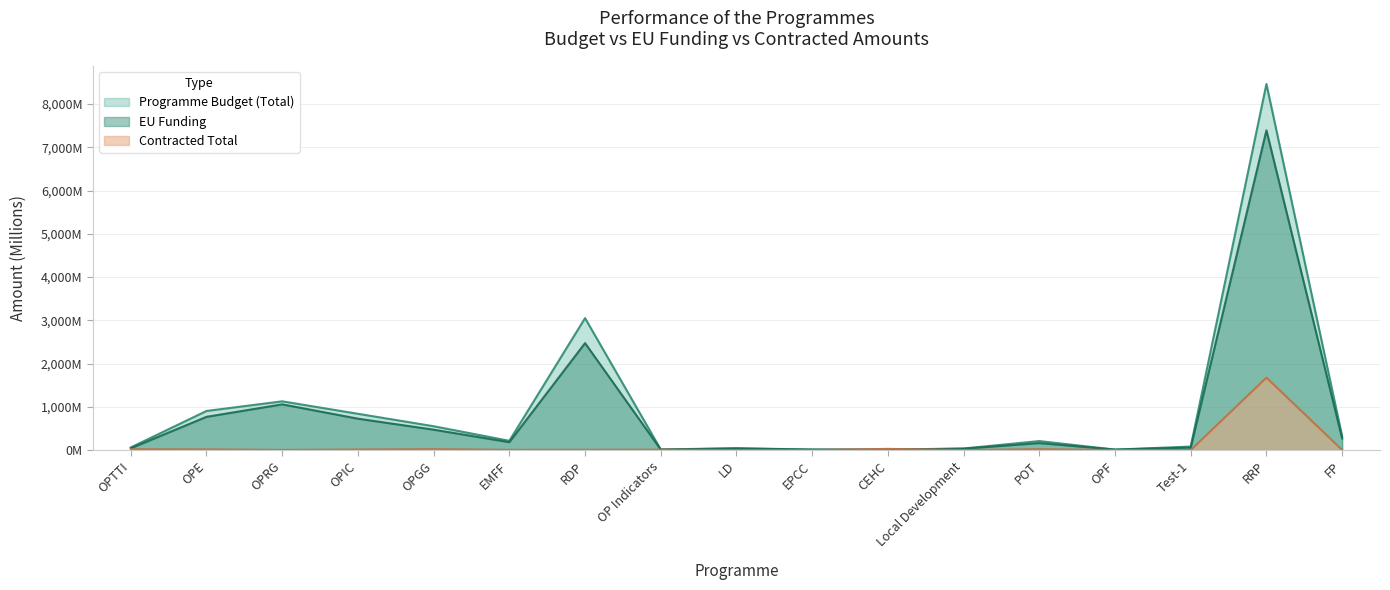

How many distinct data groups are displayed?

3